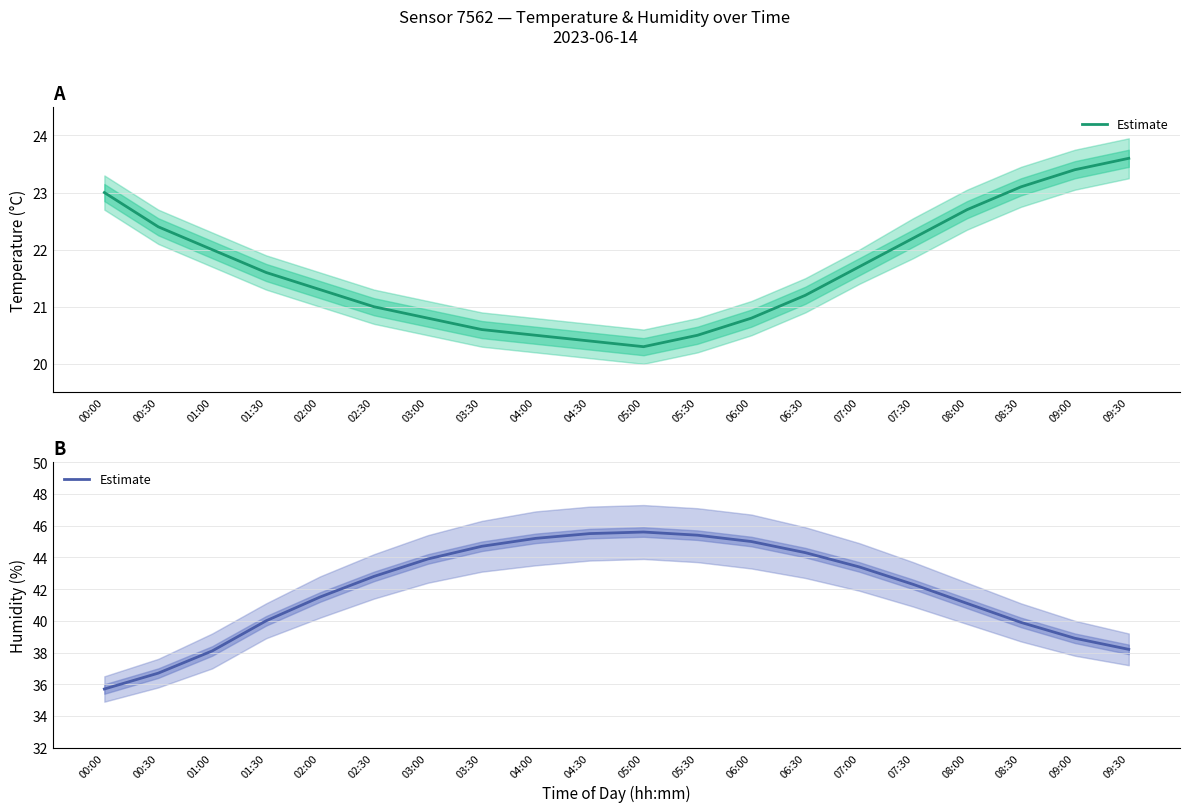

Read the value at 00:00.

35.7